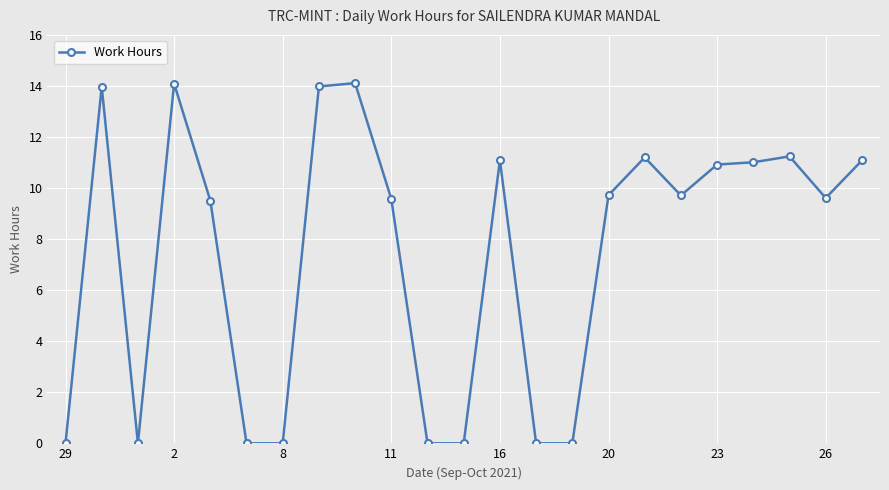

What is the sum of all values?

170.8